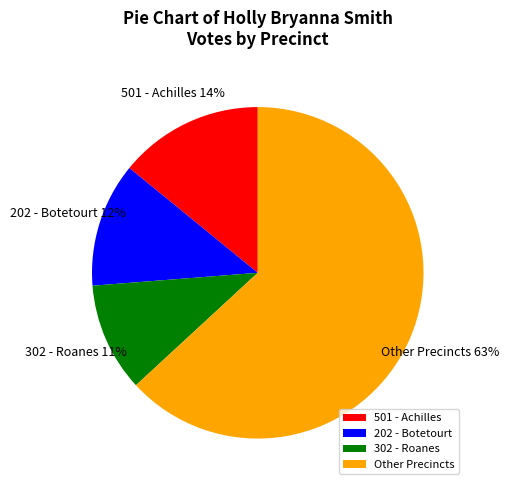

To the nearest percent, what portion does 302 - Roanes represent?

11%